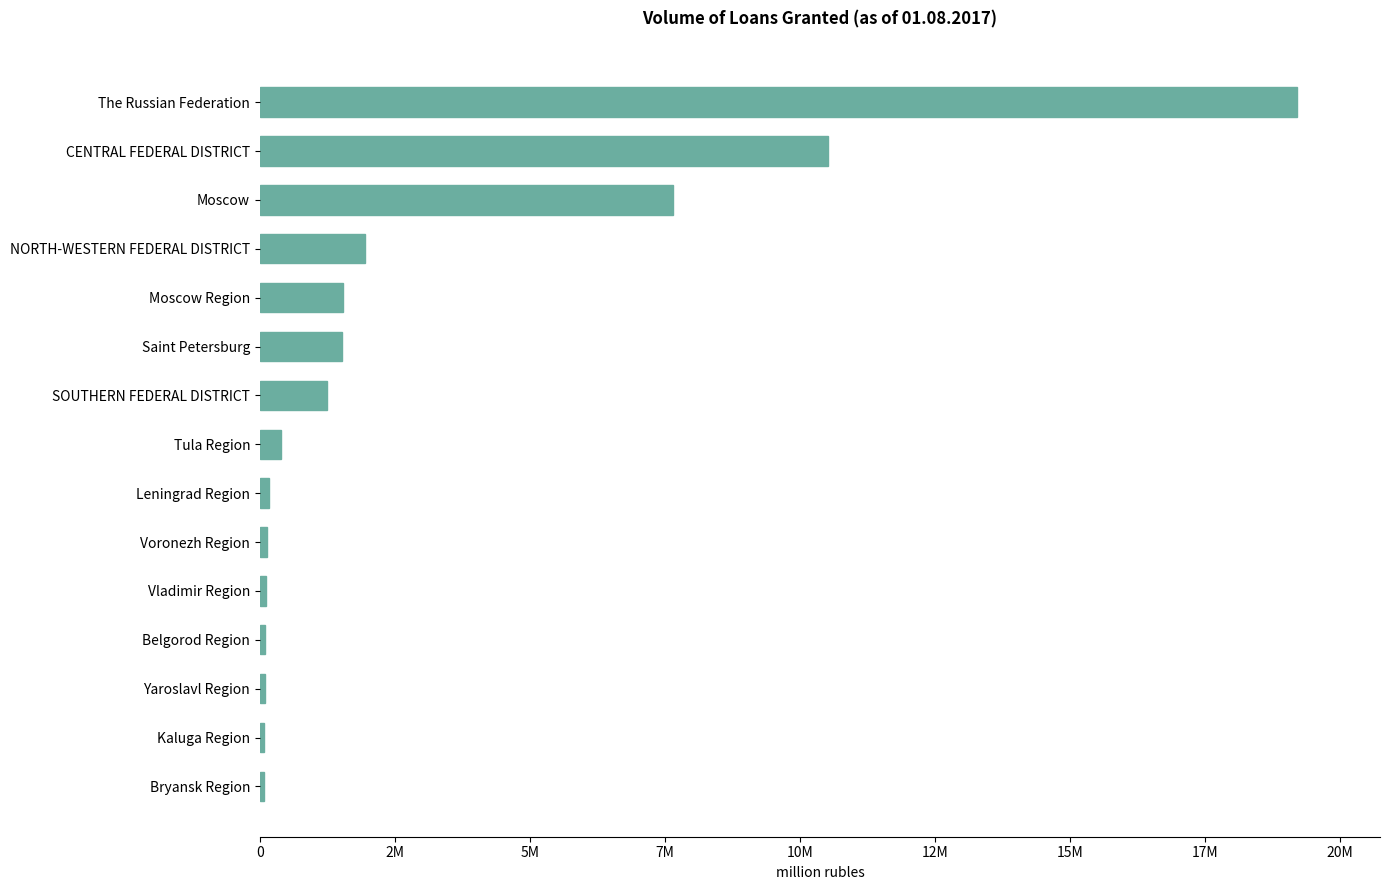

Are the bars horizontal?

Yes